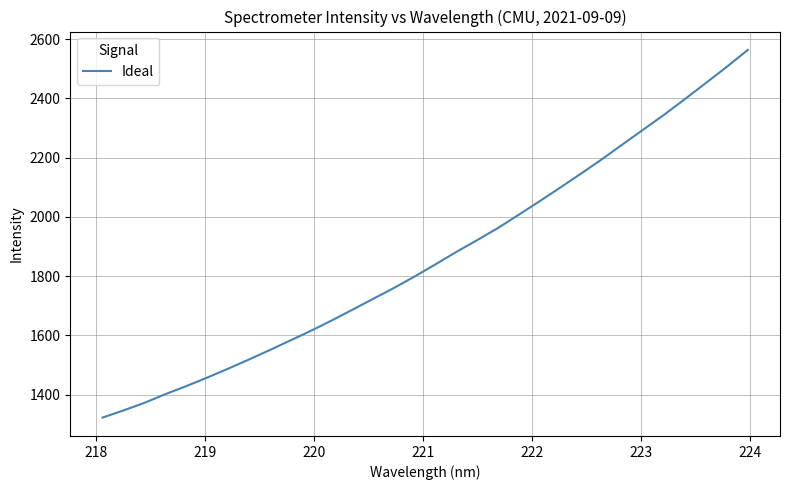

What is the minimum value shown in the chart?

1323.0